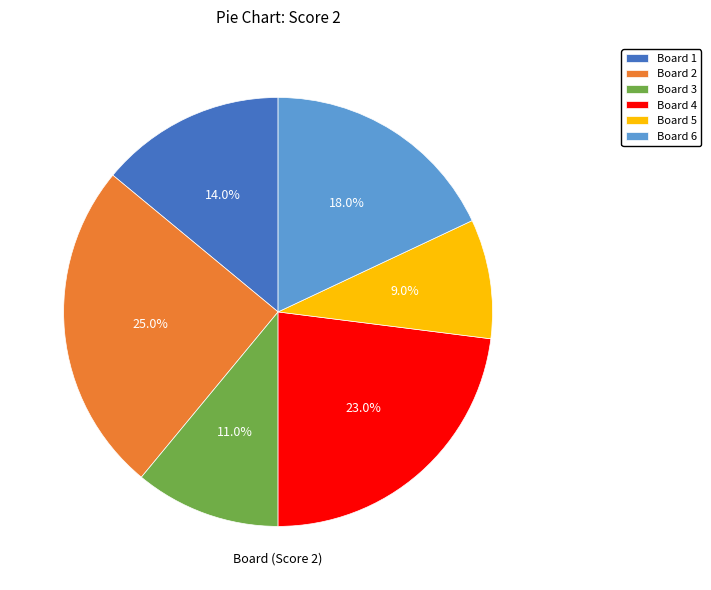

Is it true that Board 1 is 14% of the pie?

True